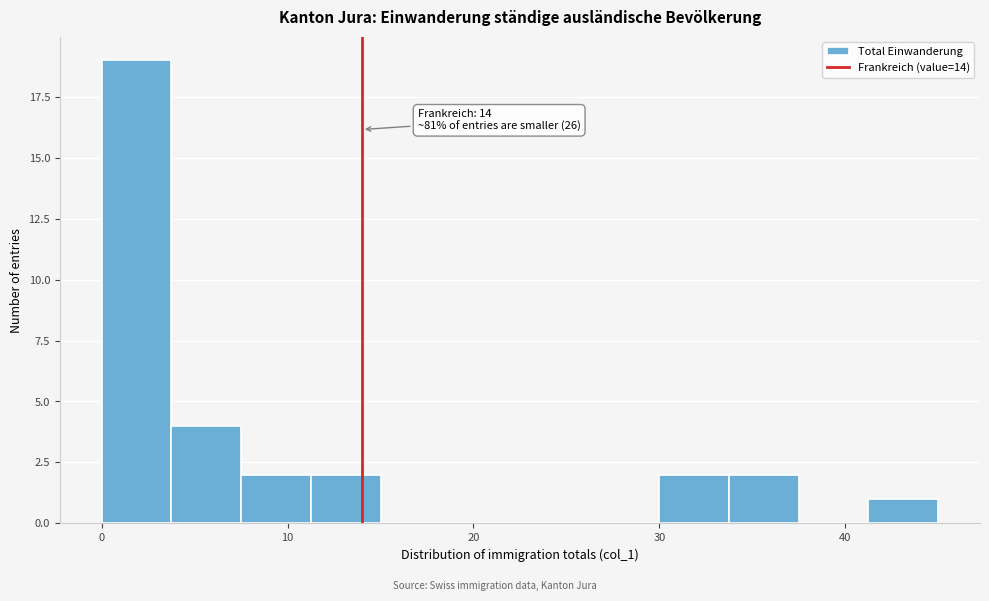

Read against the x-axis, roughly where is the centre of the tallest bar?

2